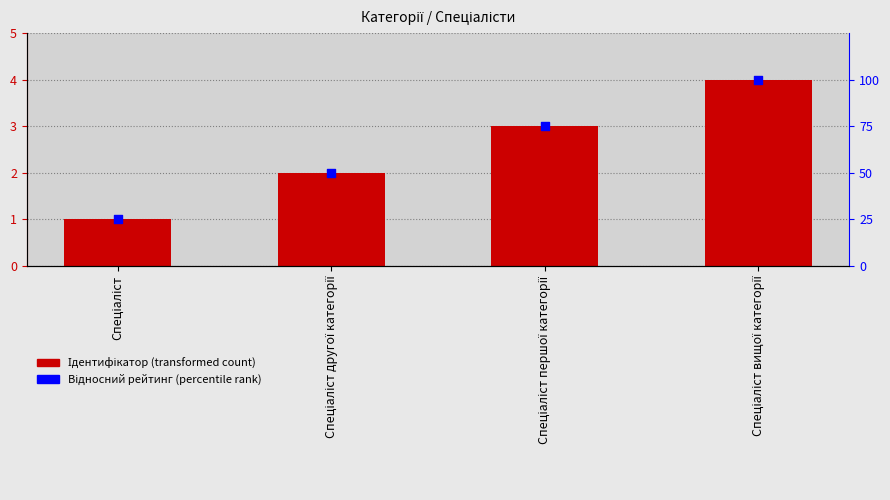

Is the value of Ідентифікатор at Спеціаліст першої категорії greater than the value of Відносний рейтинг at Спеціаліст?

No